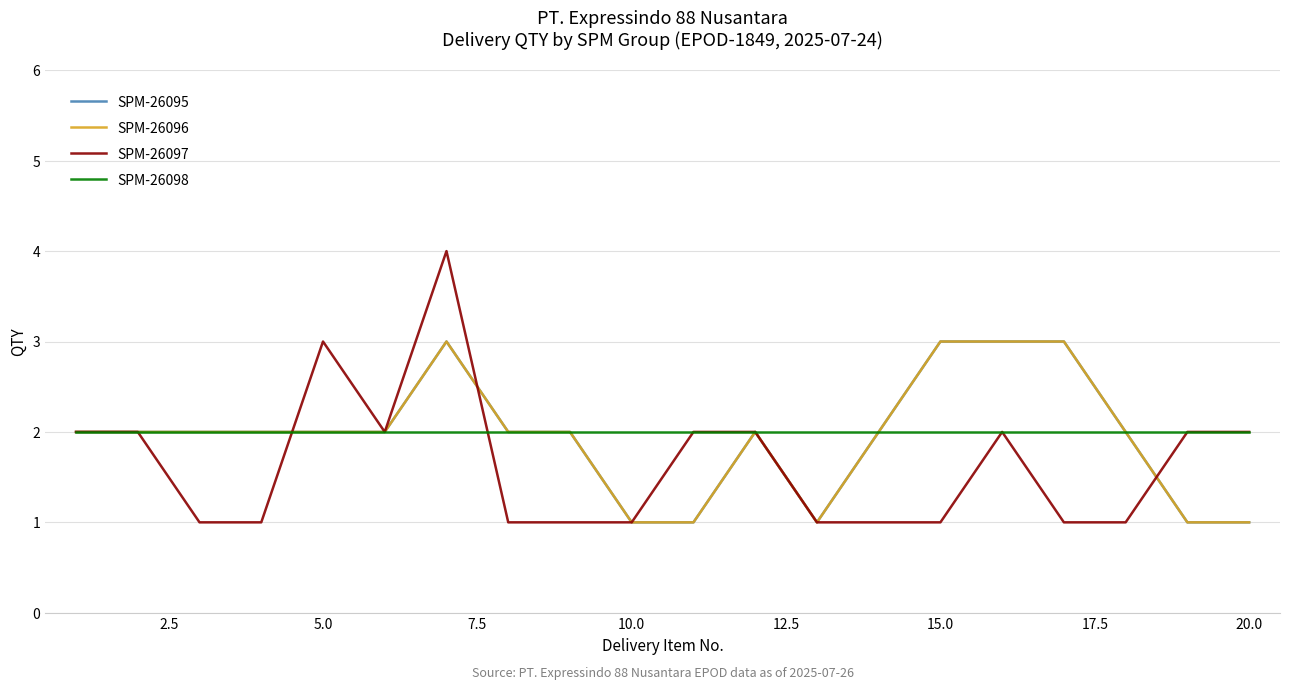

What is the smallest value displayed?

1